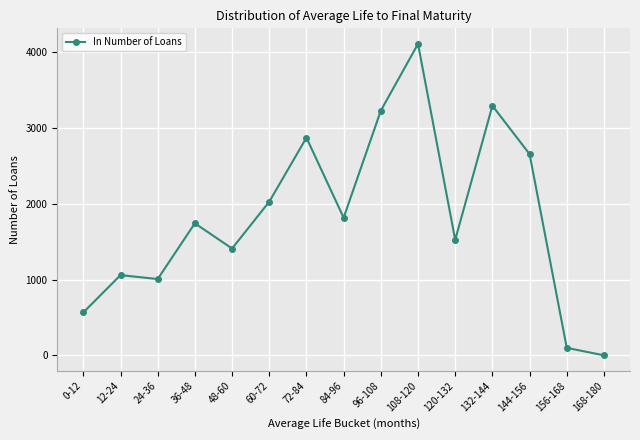

What is the difference between the maximum and minimum values?

4111